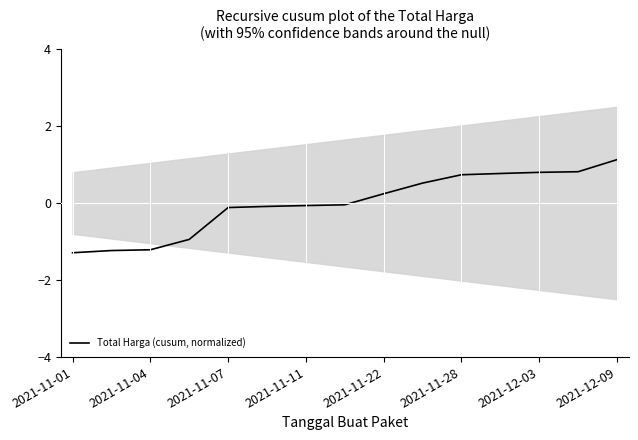

Is it true that Total Harga (cusum, normalized) equals 0.2 at 2021-11-22?

True